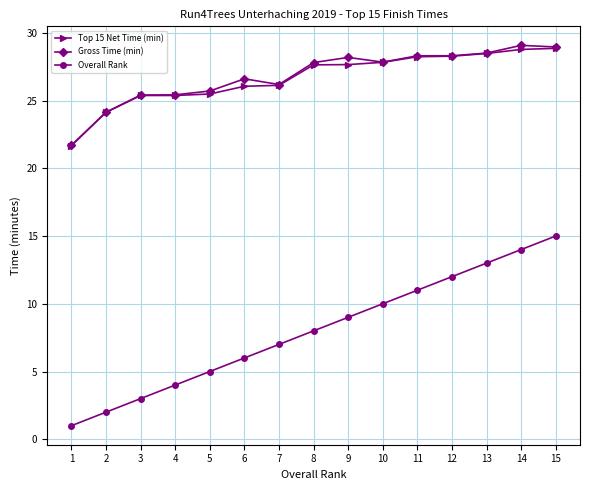

Count the number of data series in this chart.

3